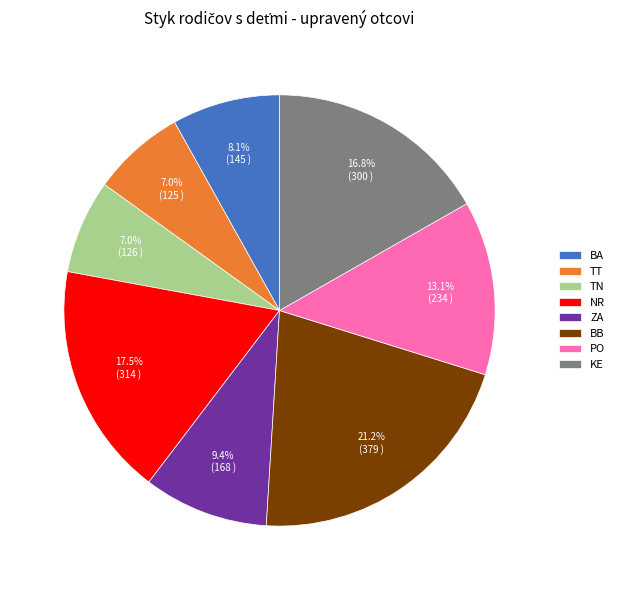

To the nearest percent, what is the difference between the largest and smallest slice percentages?

14%